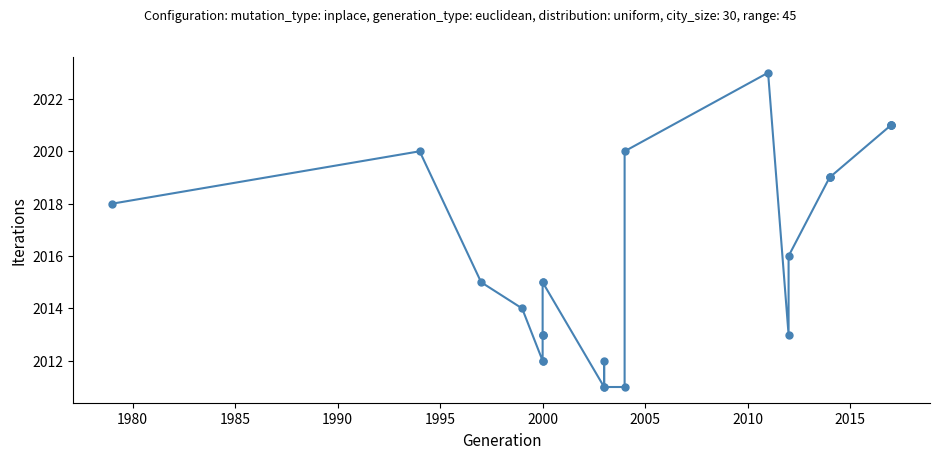

How many lines are shown in the chart?

1